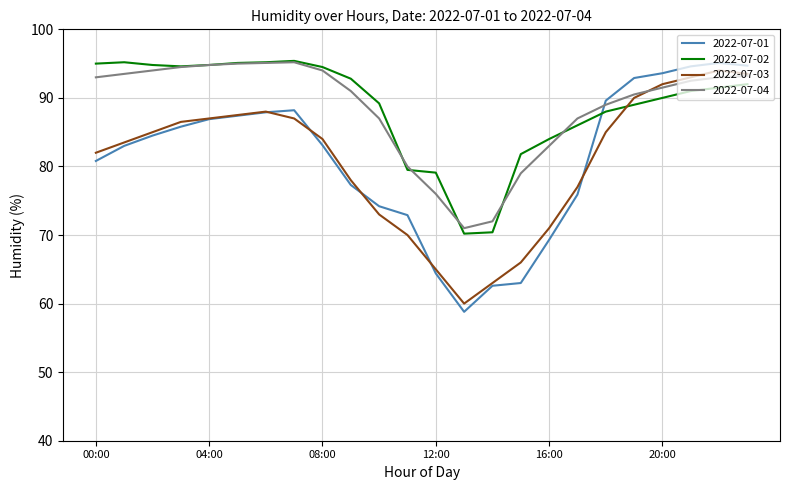

Which series has the largest range (max minus min)?

2022-07-01